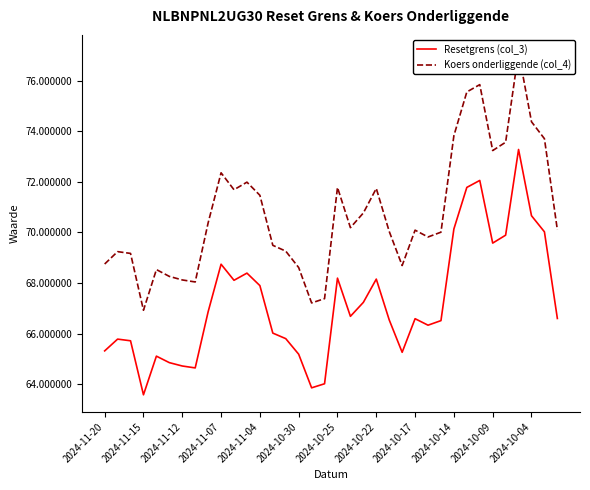

The Resetgrens (col_3) series shows 118.6 at 2024-11-07. True or false?

False